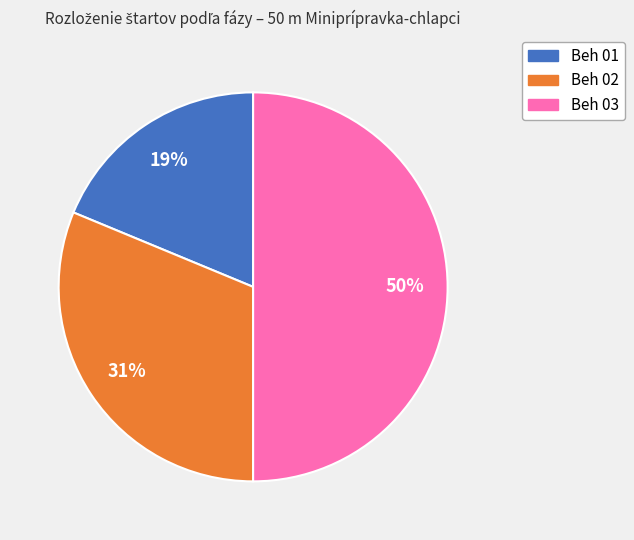

Between Beh 03 and Beh 01, which is larger?

Beh 03